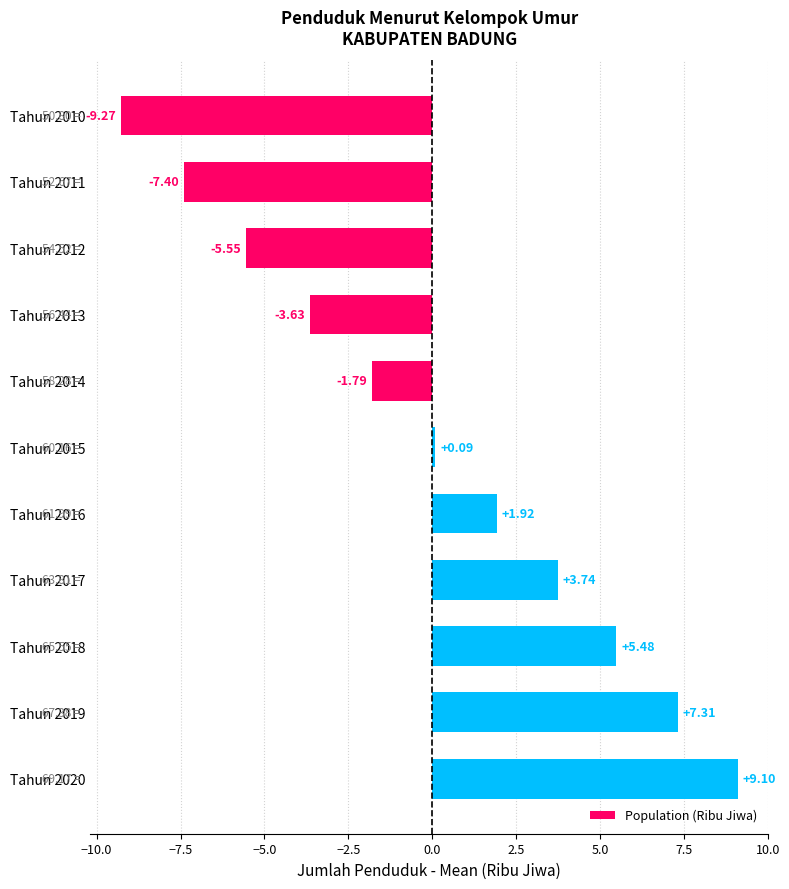

At which category does the chart reach its minimum across all series?

Tahun 2010